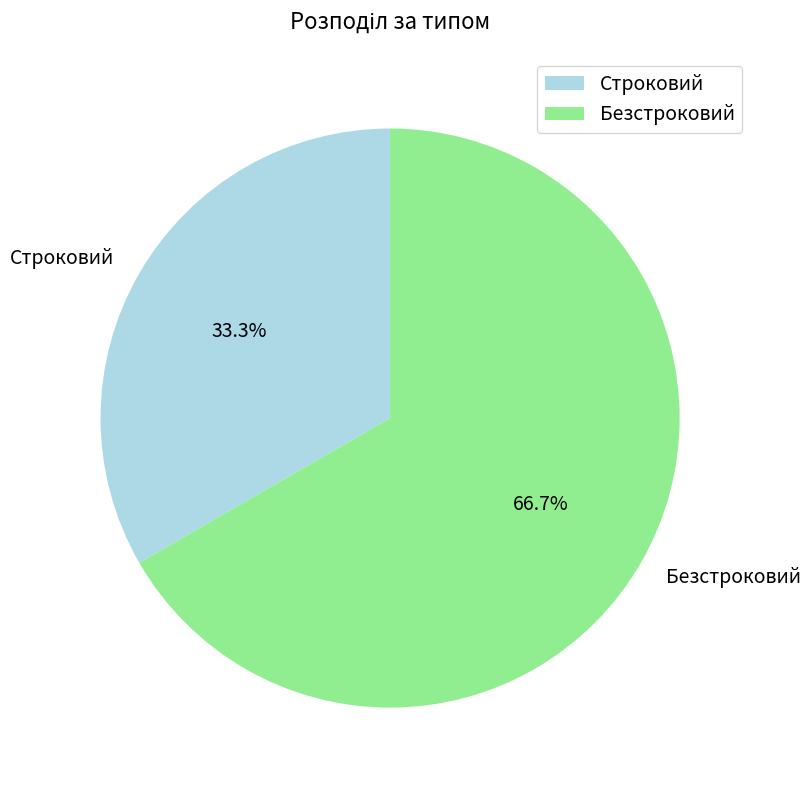

Approximately how many times larger is the value at Безстроковий compared to Строковий?

2.0